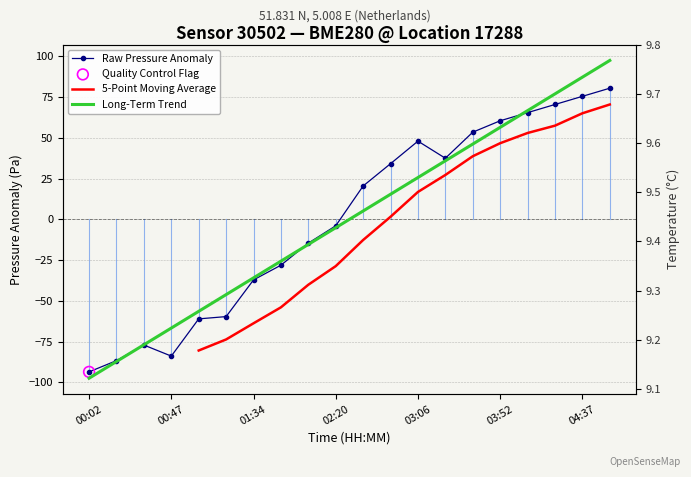

What are all the series names shown in the legend?

Raw Pressure Anomaly, 5-Point Moving Average, Long-Term Trend